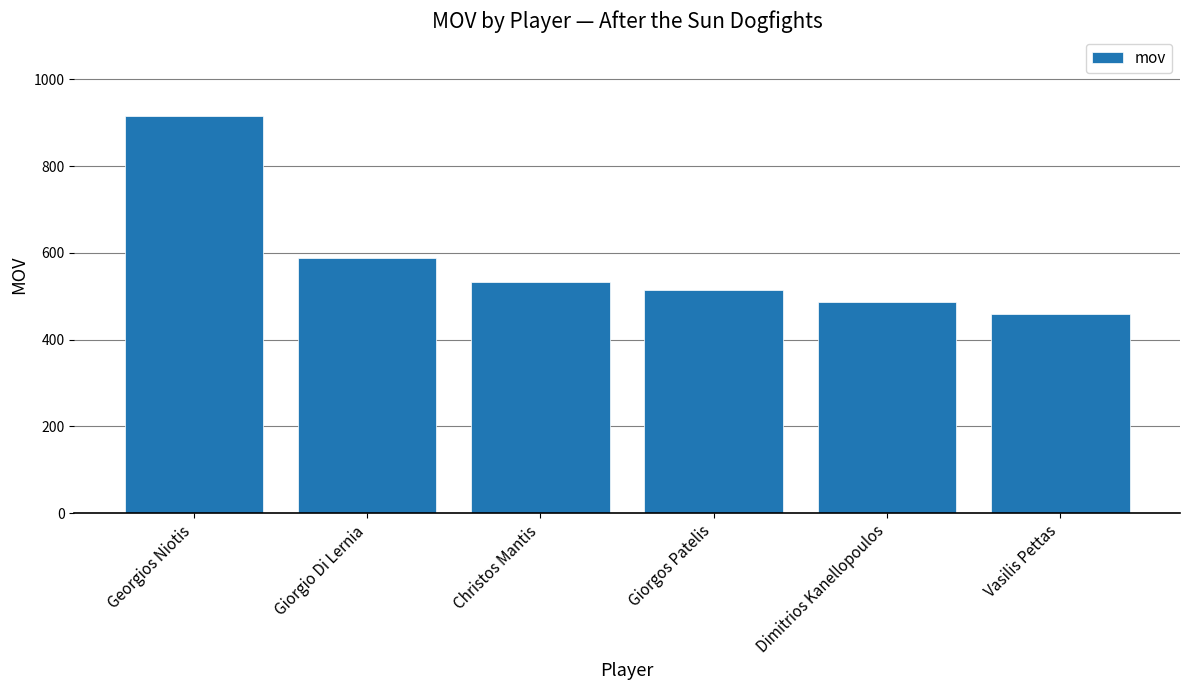

Reading left to right, transcribe all the data shown in this chart.

Georgios Niotis=916	Giorgio Di Lernia=588	Christos Mantis=534	Giorgos Patelis=514	Dimitrios Kanellopoulos=488	Vasilis Pettas=460